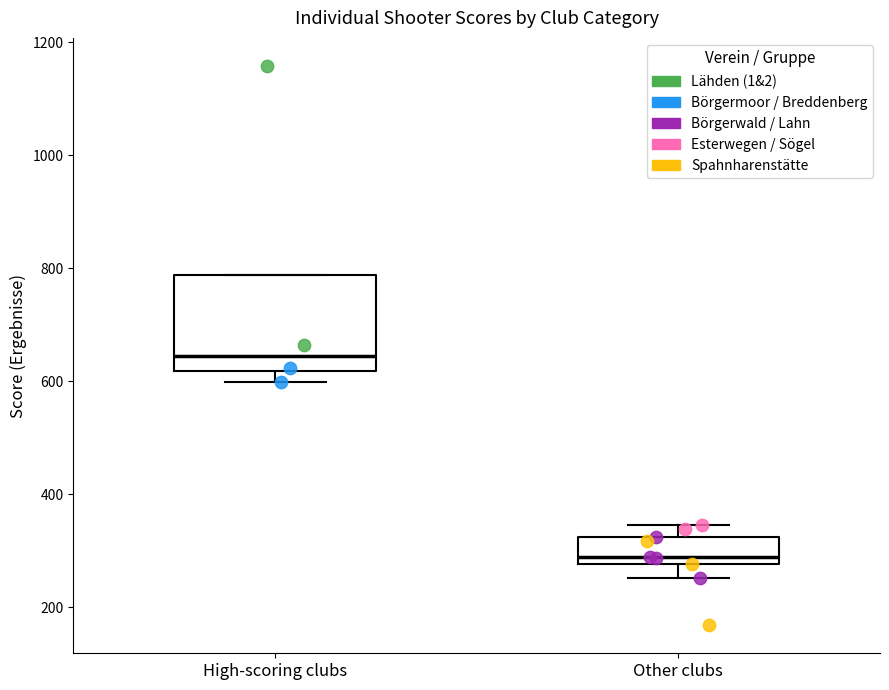

Which box's median line is the lowest?

Other clubs